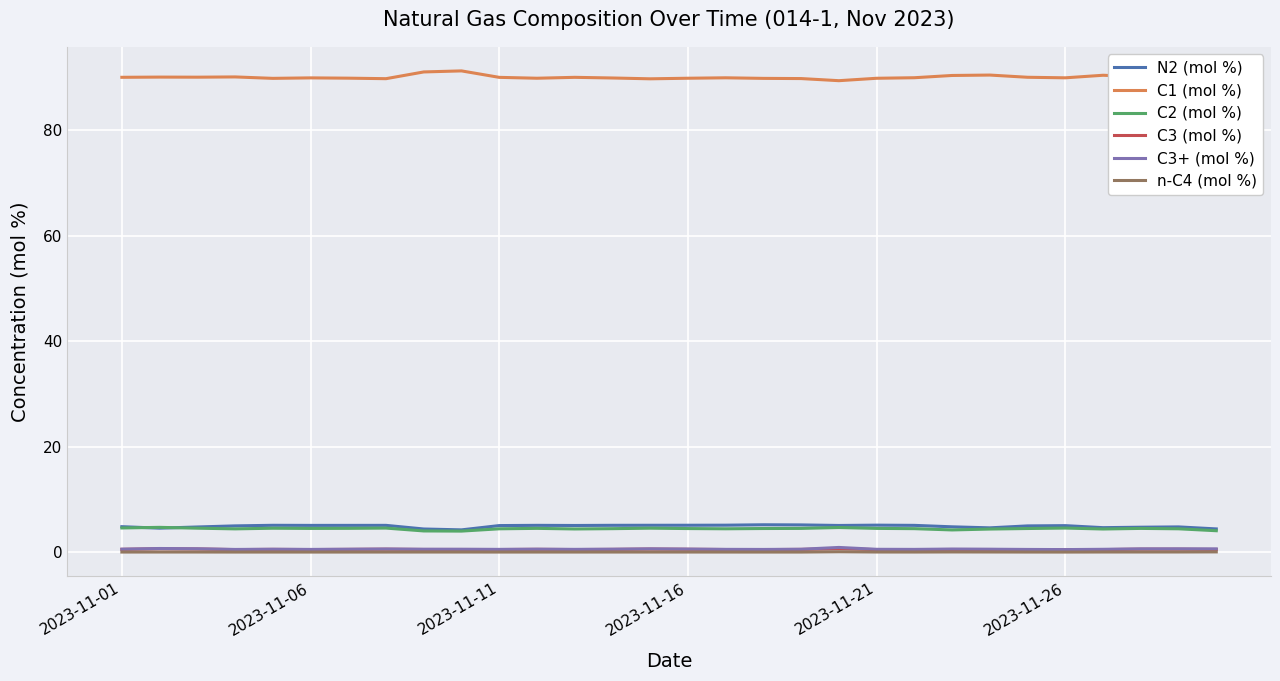

What is the minimum value for N2 (mol %)?

4.2